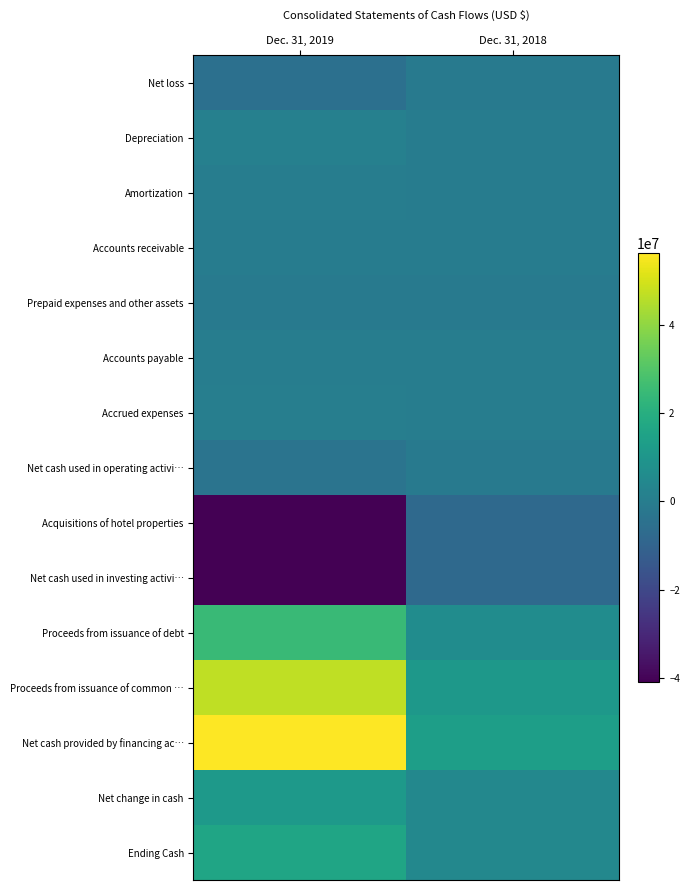

Count the number of data series in this chart.

15